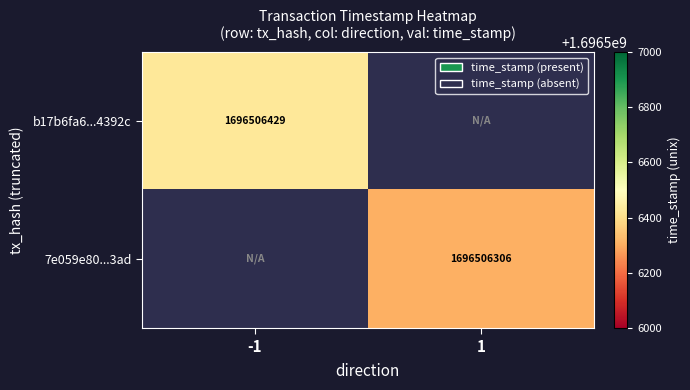

True or false: b17b6fa6...4392c has a value of 1696506429 at -1.

True